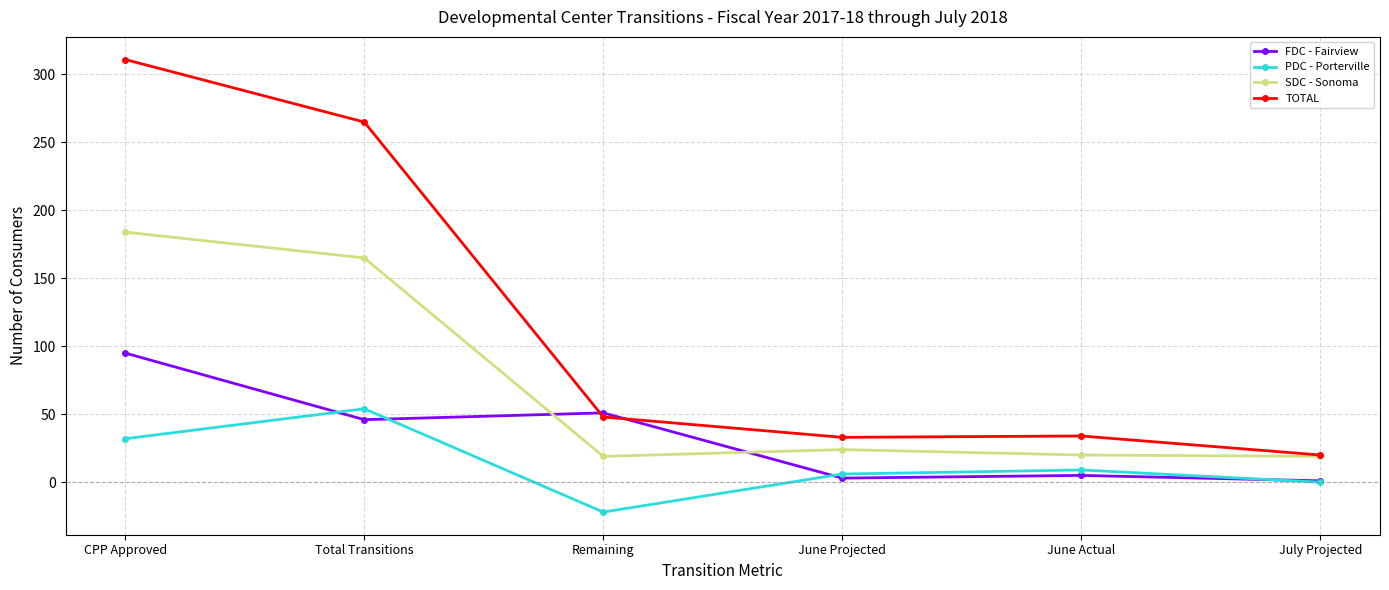

Is the value of TOTAL at June Actual greater than the value of PDC - Porterville at June Actual?

Yes